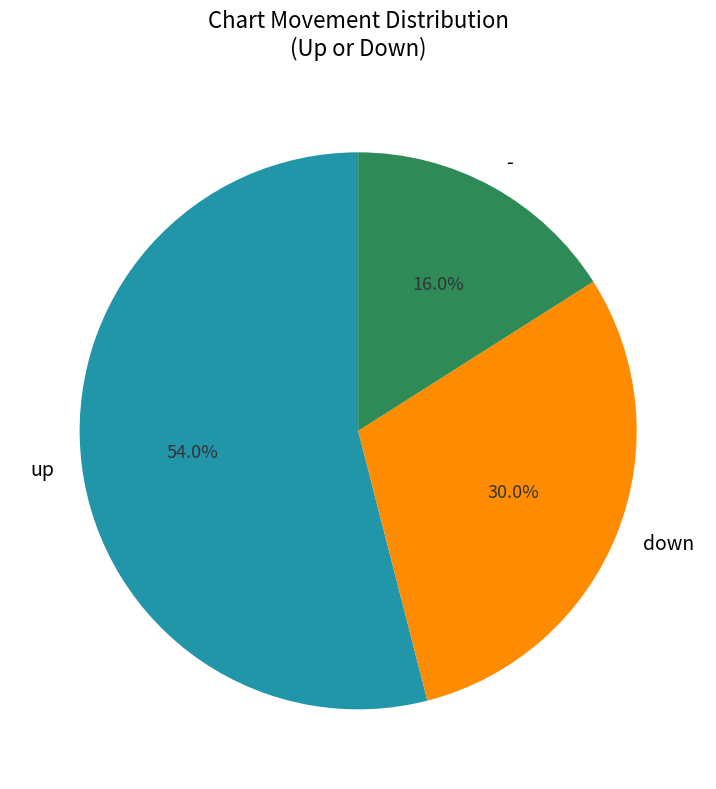

Do - and down together represent more than half of the pie?

No